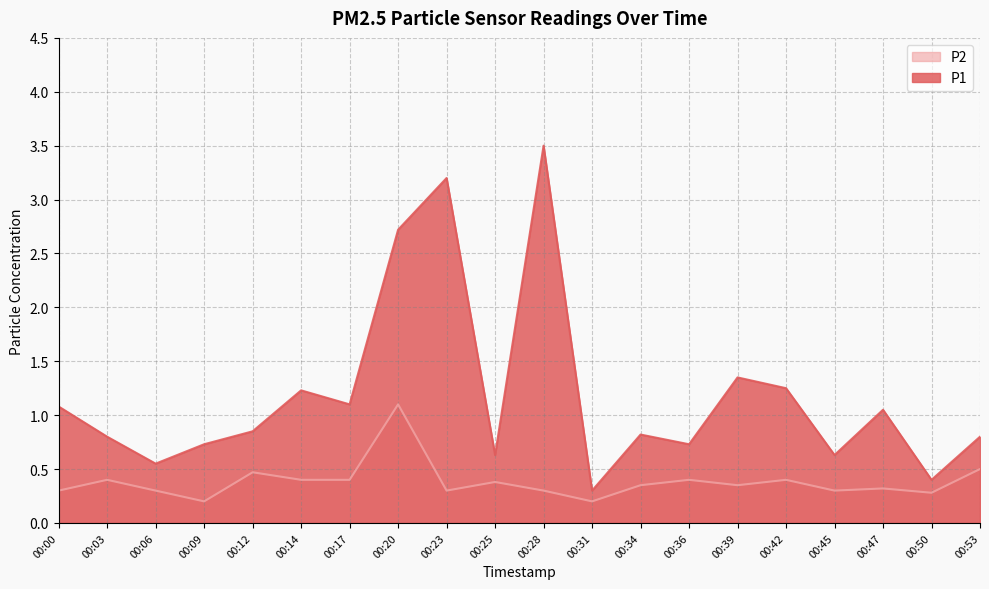

At which category does P1 reach its first local peak?

00:14